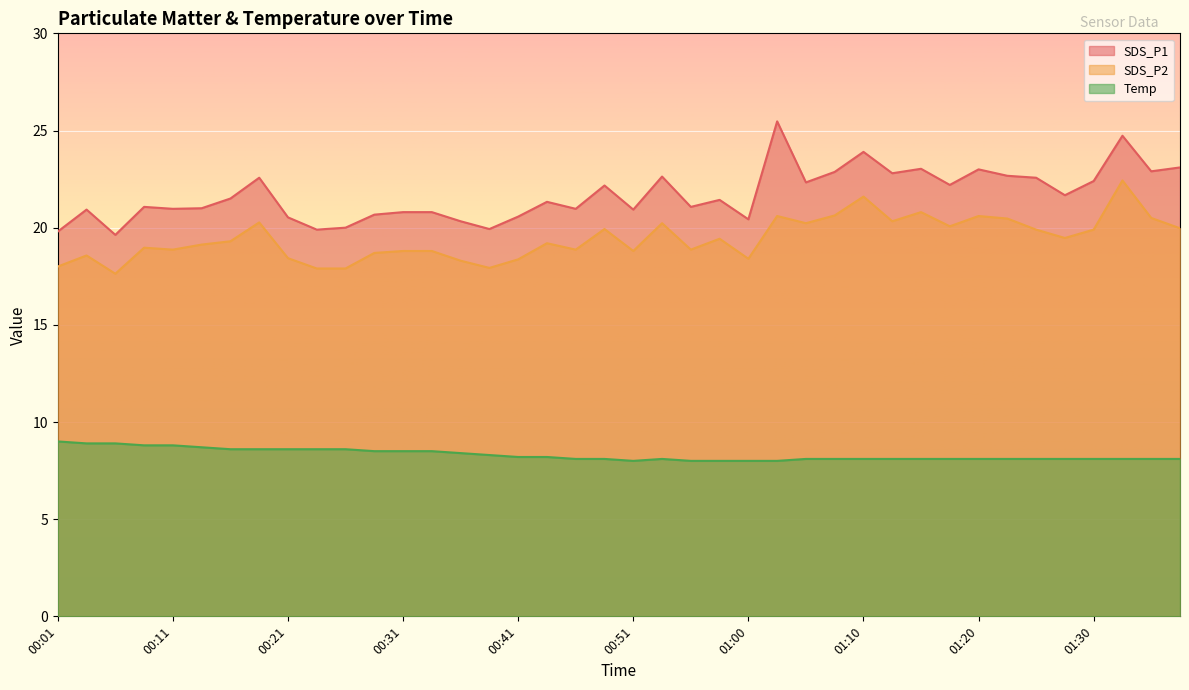

Count the number of categories in the chart.

40